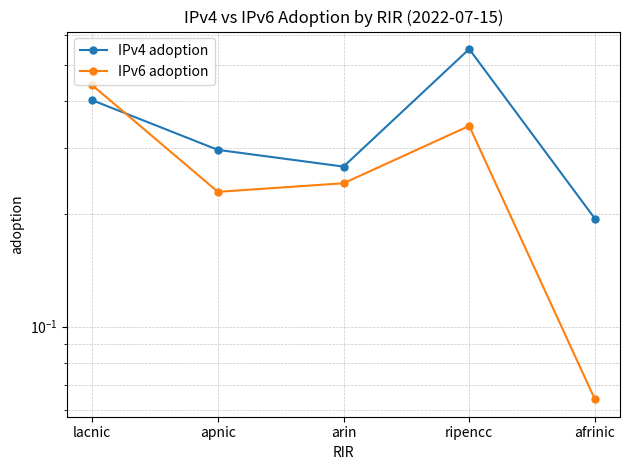

Count the number of data series in this chart.

2